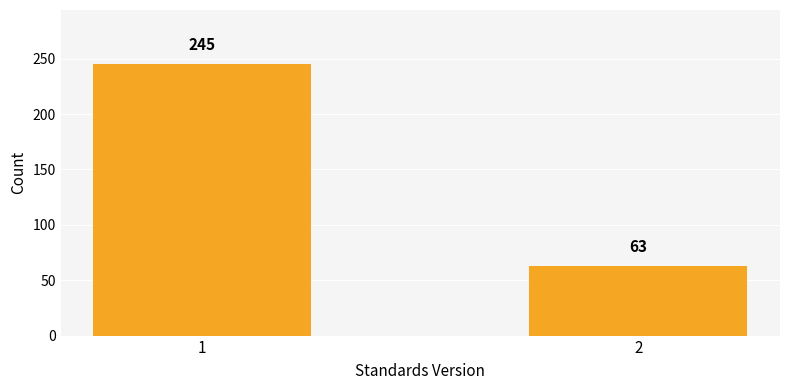

Reading left to right, what are all the values shown in this chart?

1=245	2=63